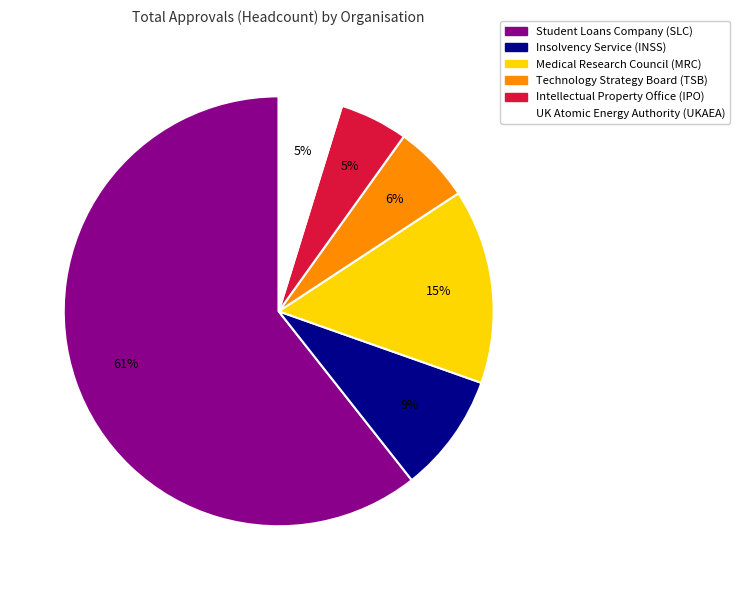

Which has a higher value, Student Loans Company (SLC) or Technology Strategy Board (TSB)?

Student Loans Company (SLC)